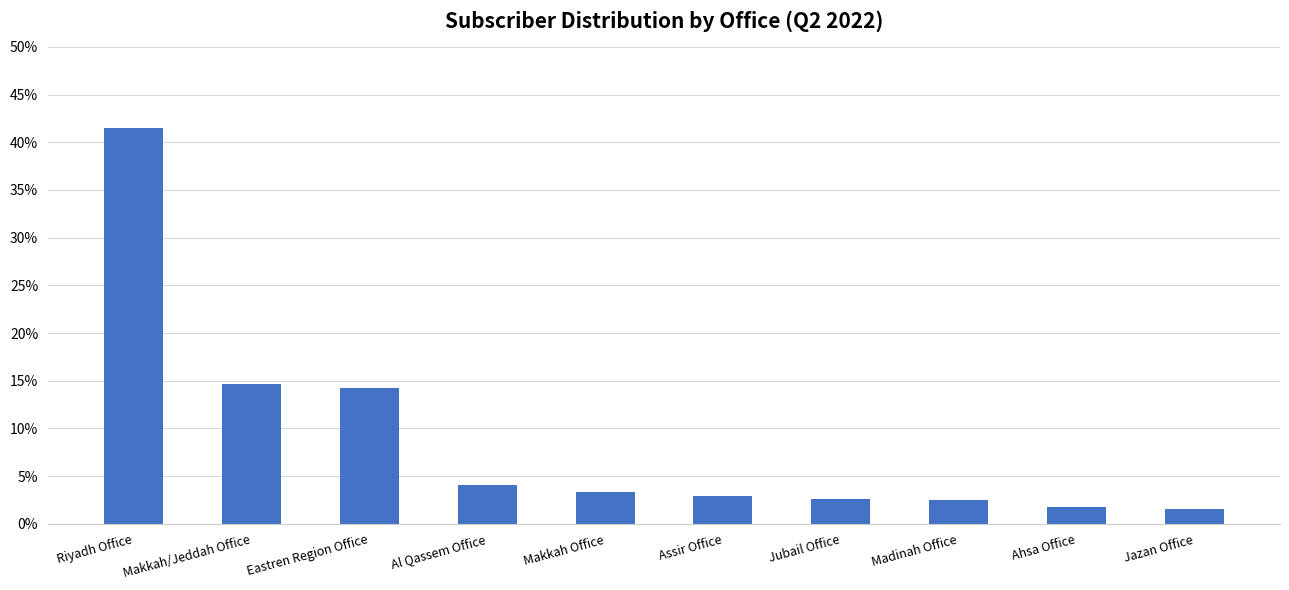

Reading left to right, what are all the values shown in this chart?

0.4	0.1	0.1	0.0	0.0	0.0	0.0	0.0	0.0	0.0